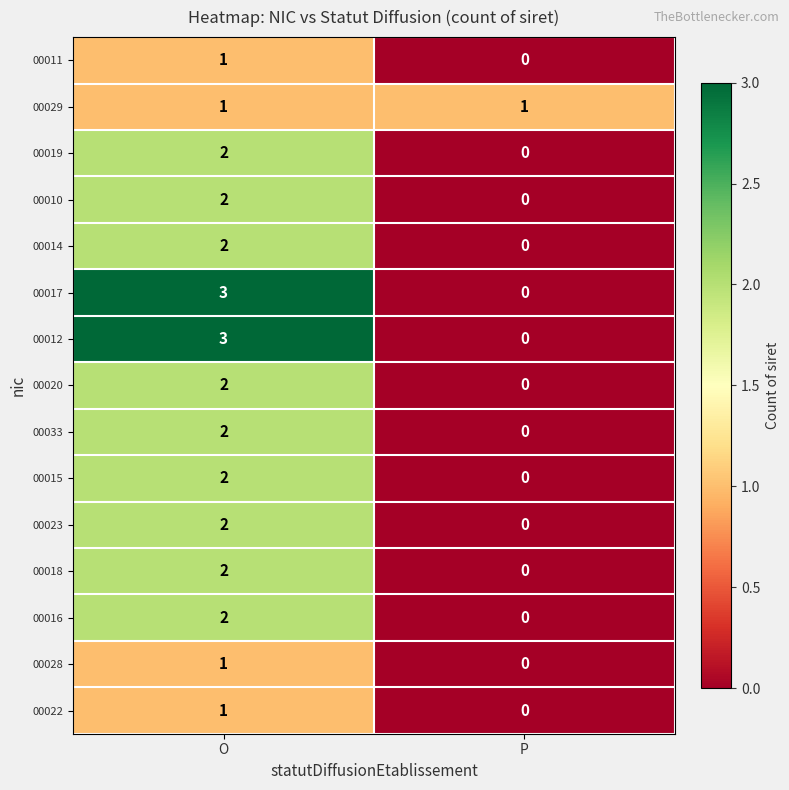

Reading left to right, extract all data points from this chart.

00011: O=1	P=0
00029: O=1	P=1
00019: O=2	P=0
00010: O=2	P=0
00014: O=2	P=0
00017: O=3	P=0
00012: O=3	P=0
00020: O=2	P=0
00033: O=2	P=0
00015: O=2	P=0
00023: O=2	P=0
00018: O=2	P=0
00016: O=2	P=0
00028: O=1	P=0
00022: O=1	P=0